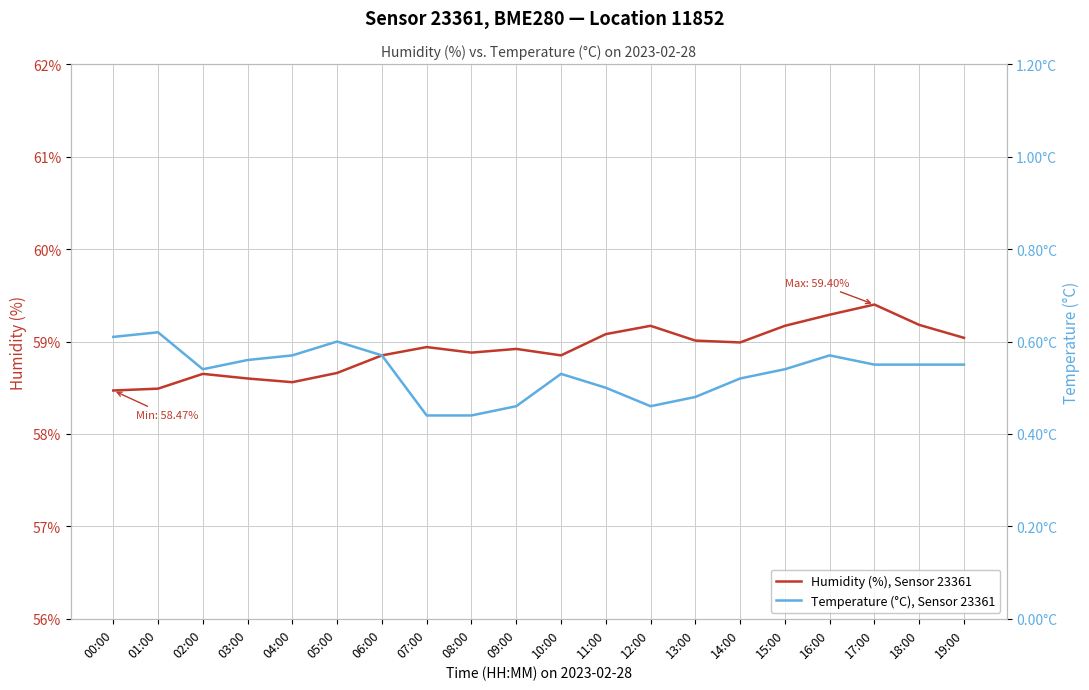

Is this an area chart (filled region under the line)?

No